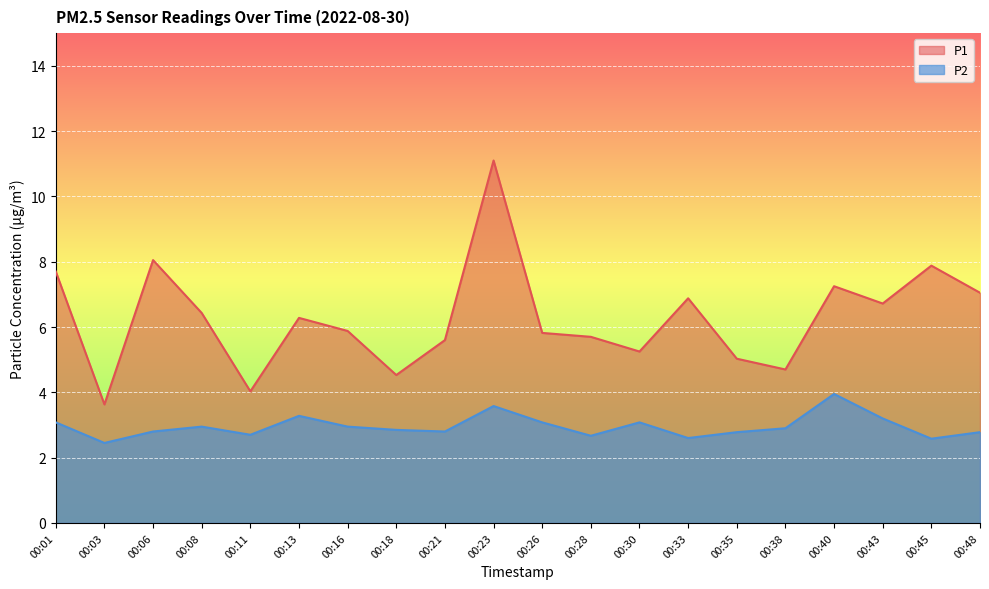

At which category is the sum across all series the highest?

00:23